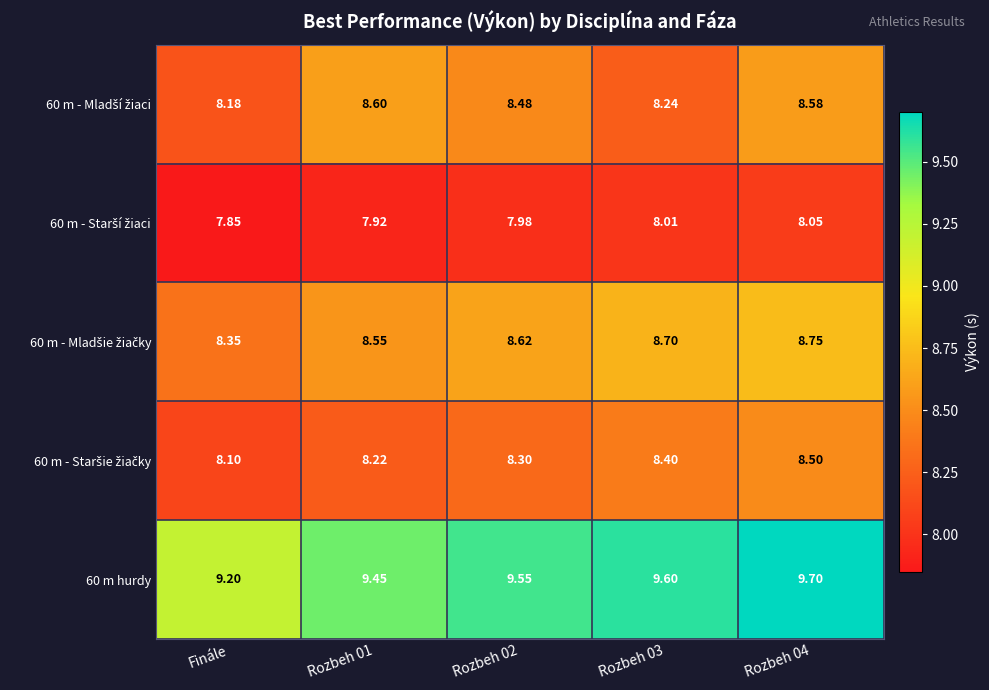

Where is 60 m hurdy nearest to the value 9?

Finále